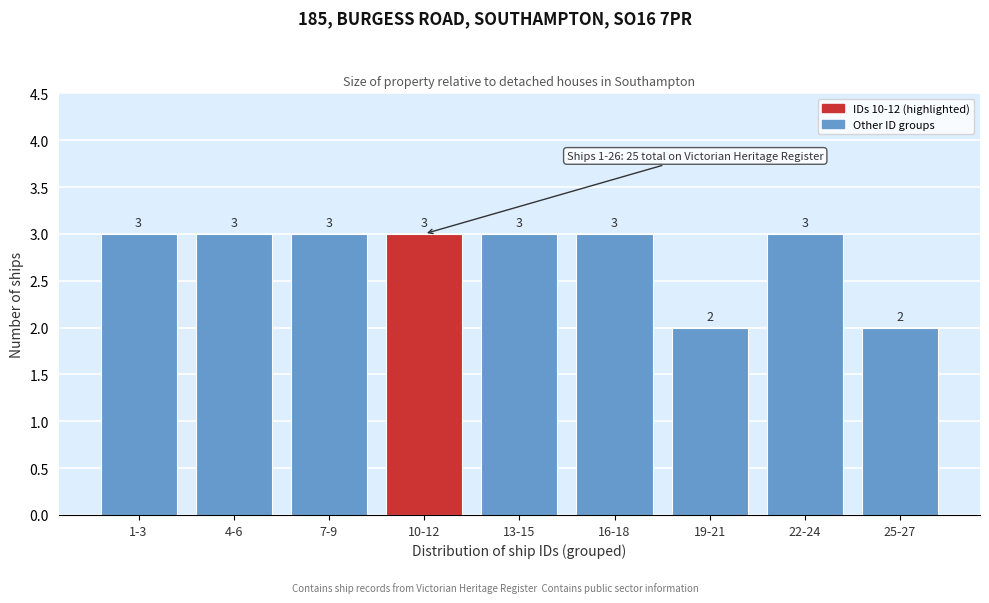

Reading left to right, transcribe all the data shown in this chart.

1-3=3	4-6=3	7-9=3	10-12=3	13-15=3	16-18=3	19-21=2	22-24=3	25-27=2